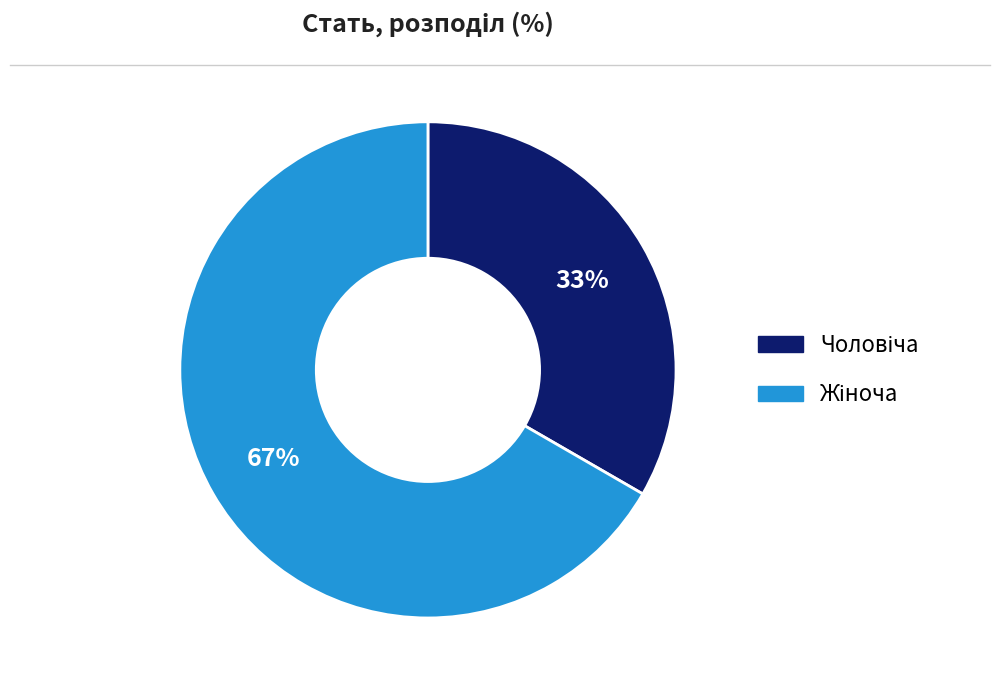

To the nearest percent, what is the average slice percentage?

50%